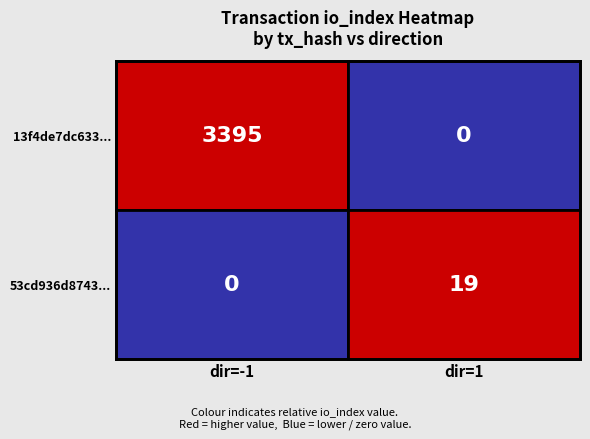

Which series has the widest spread of values?

13f4de7dc633f39c94adea891aa4935514deef9